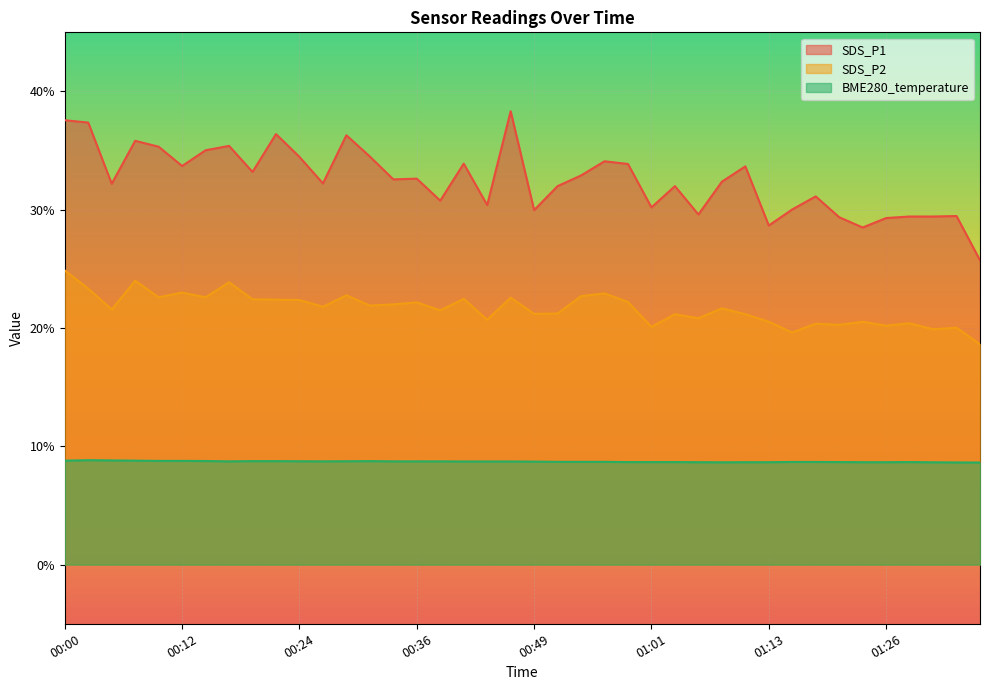

At which category does the chart reach its peak across all series?

00:46